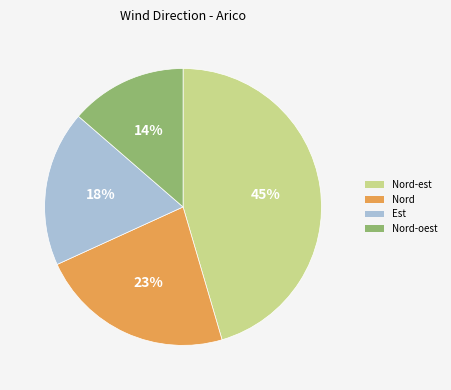

Is it true that Nord is 30% of the pie?

False